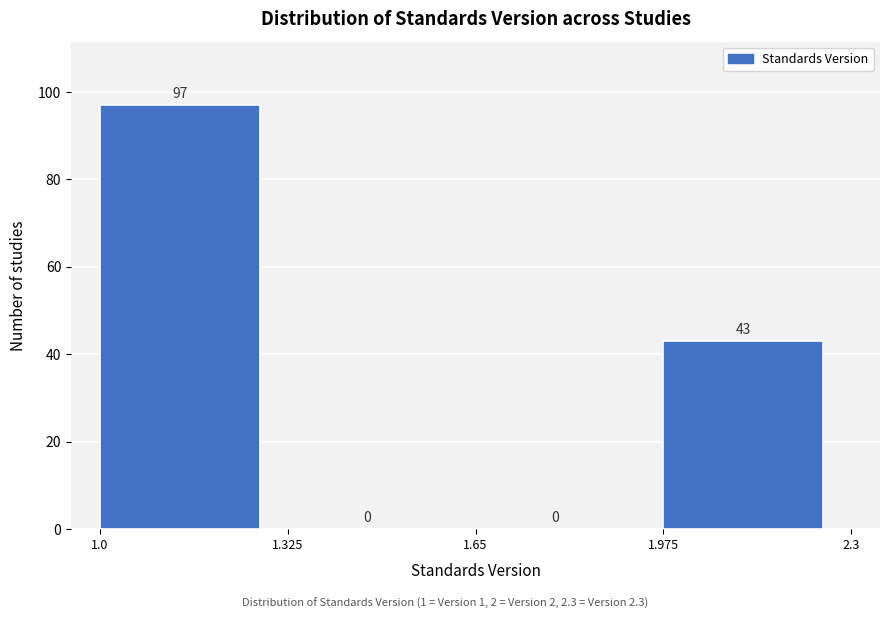

Reading left to right, transcribe this chart: for each bar, give the range it covers on the x-axis and its height.

1.0 to 1.325: 97
1.325 to 1.65: 0
1.65 to 1.975: 0
1.975 to 2.3: 43